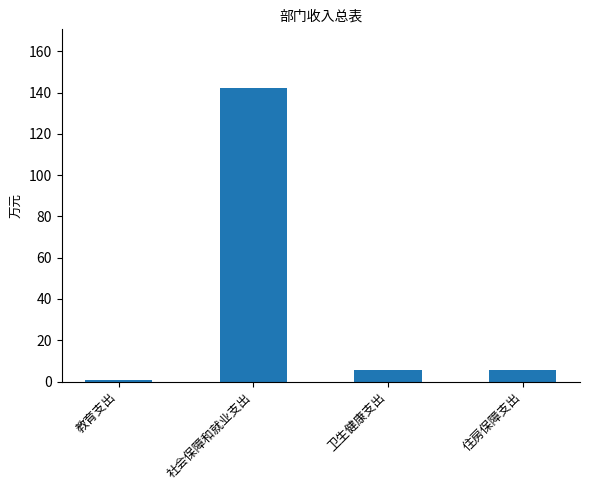

Which has a higher value, 卫生健康支出 or 社会保障和就业支出?

社会保障和就业支出